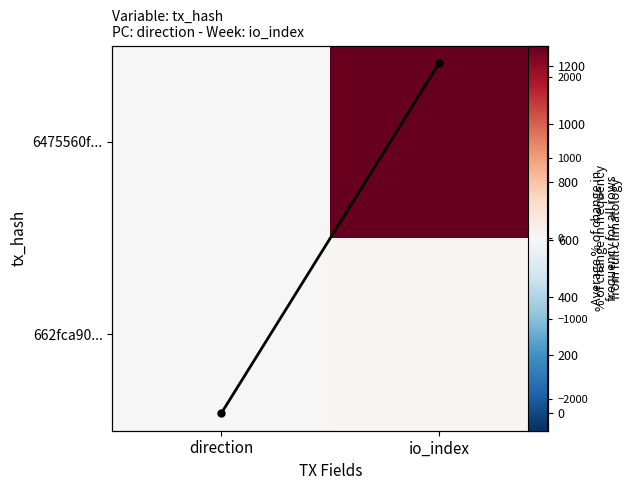

How many data points does each series have?

2